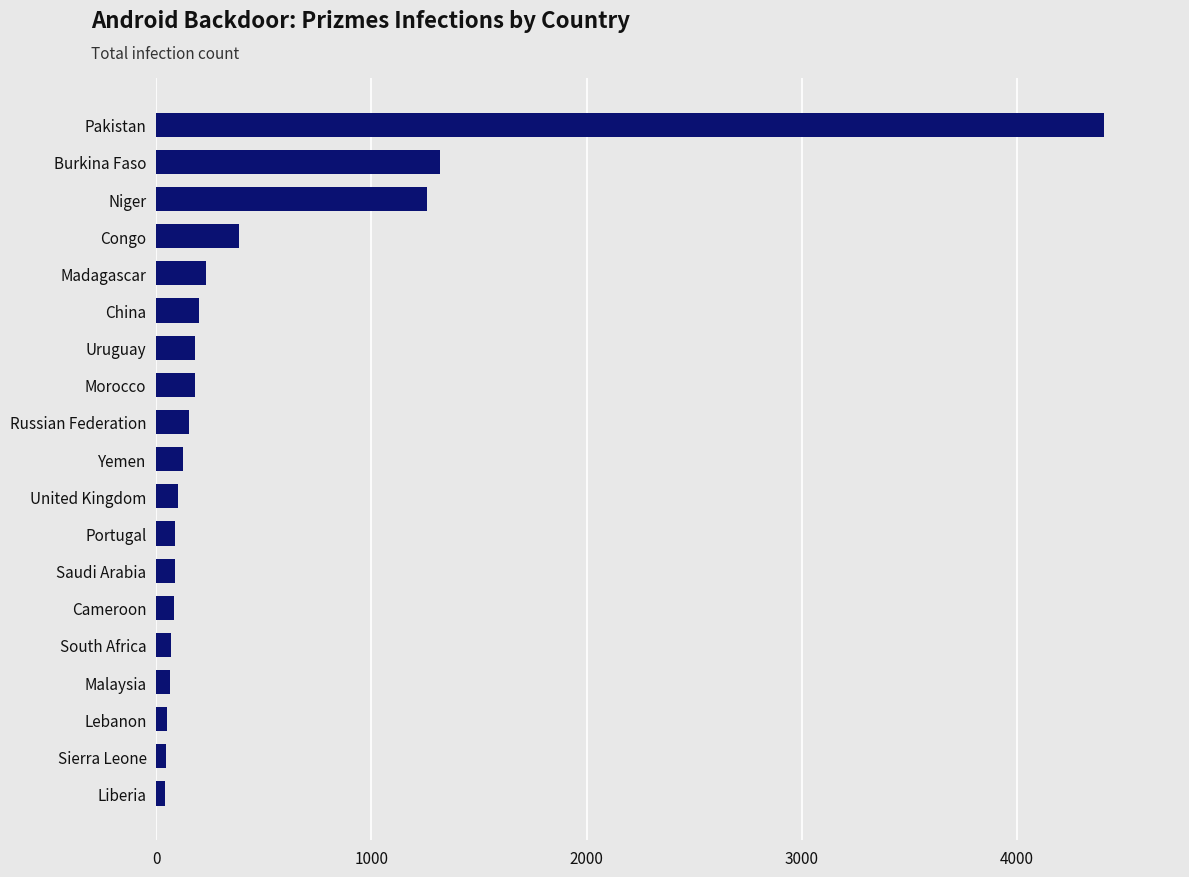

What is the smallest value displayed?

40